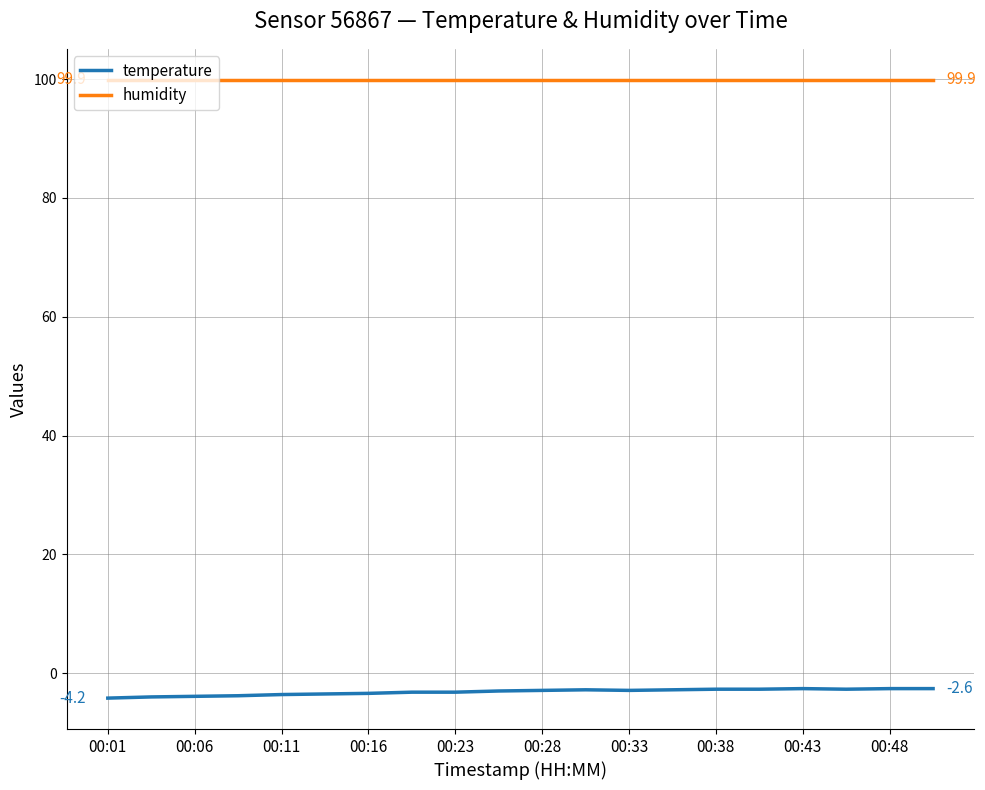

What is the maximum value shown in the chart?

99.9